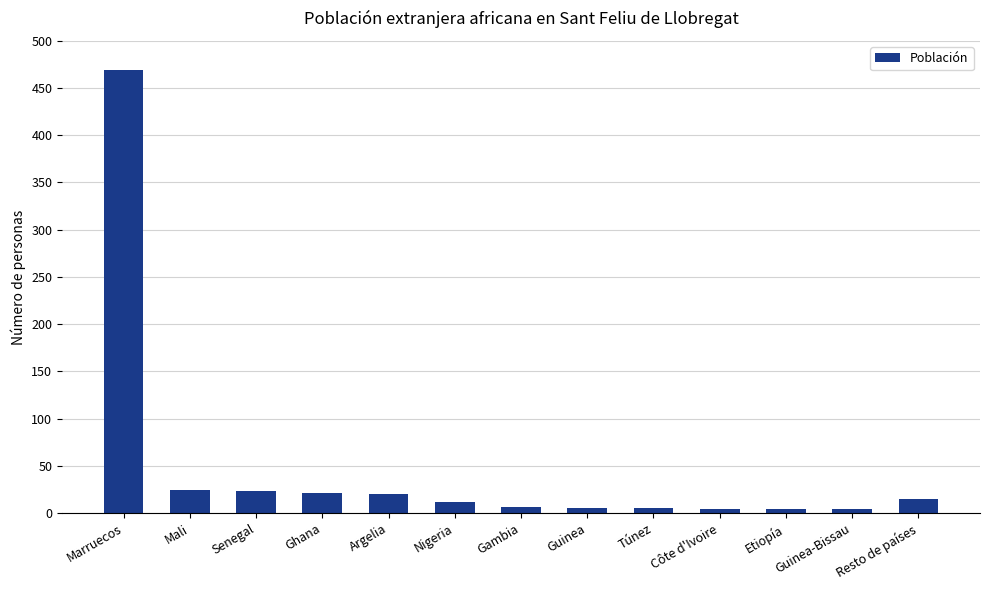

What is the difference between the maximum and second lowest values?

465